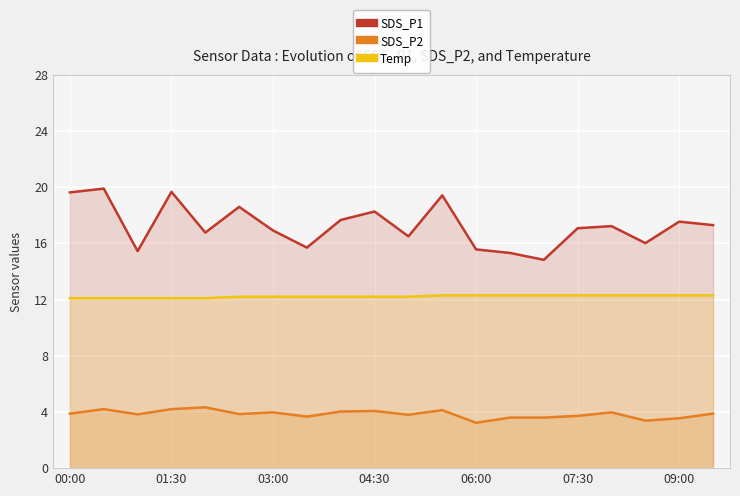

Rank the series by their average value, from lowest to highest.

SDS_P2, Temp, SDS_P1